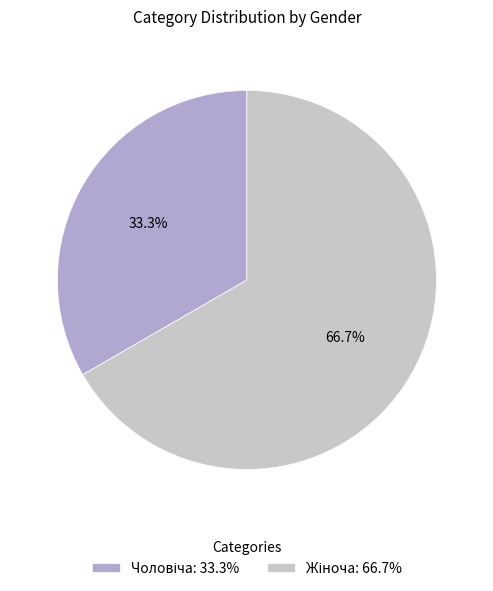

Is there any slice that represents more than half of the pie?

Yes